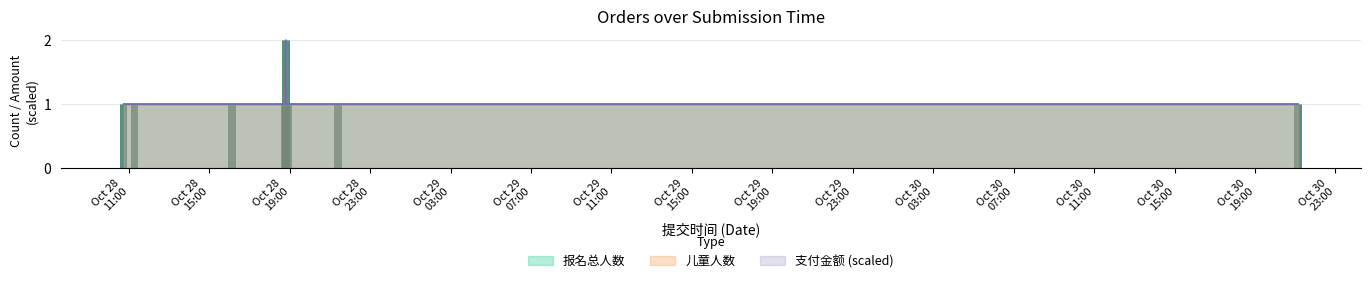

How many bars are there in each group?

3